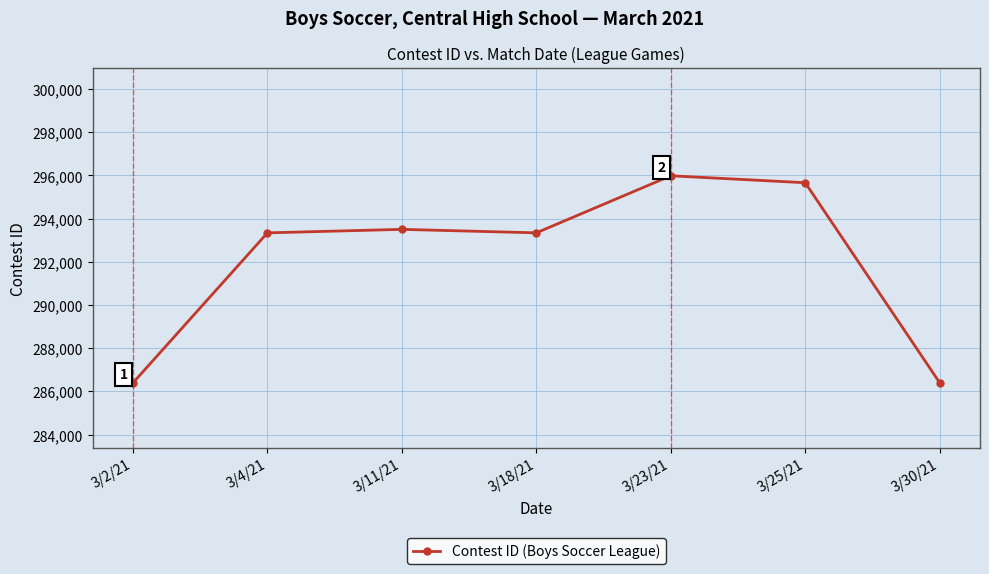

What is the change in value from 3/2/21 to 3/11/21?

+7107